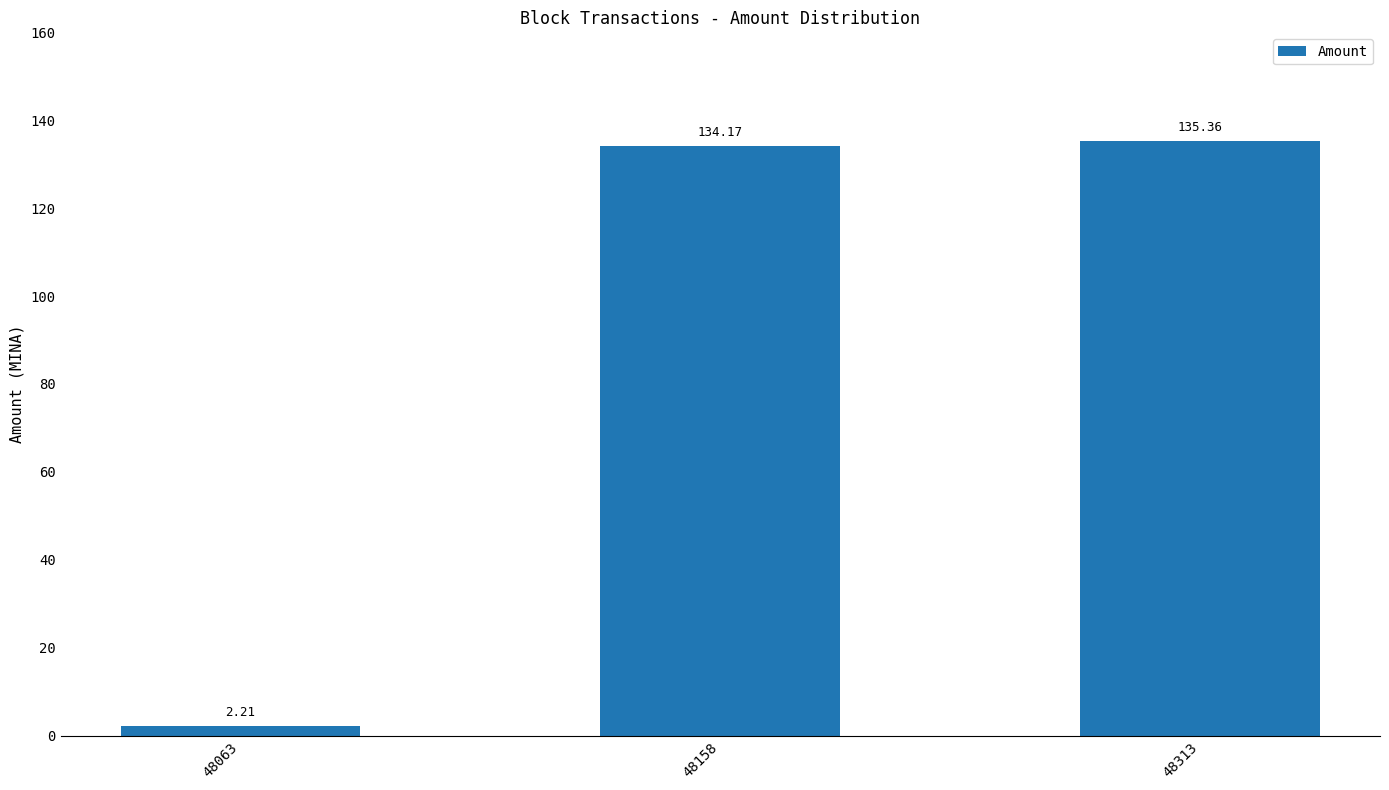

Are the bars grouped side by side (vs. stacked)?

No